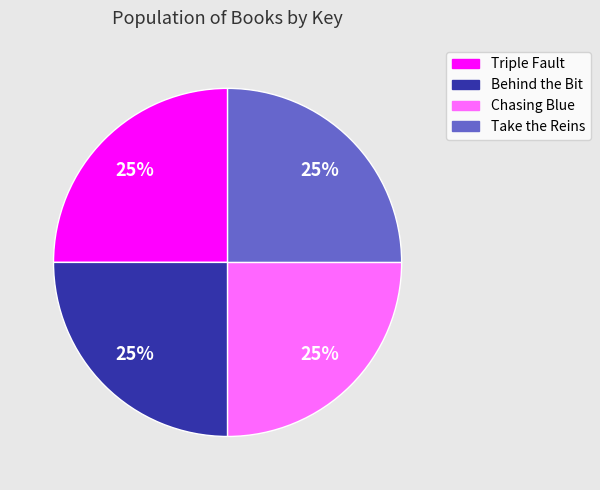

What is the ratio of the value at Chasing Blue to the value at Take the Reins?

1.0